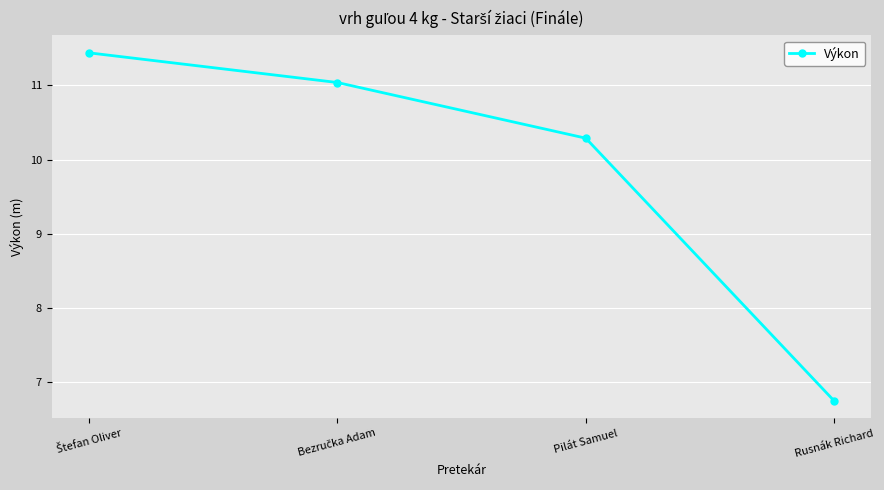

What is the ratio of the value at Rusnák Richard to the value at Pilát Samuel?

0.7